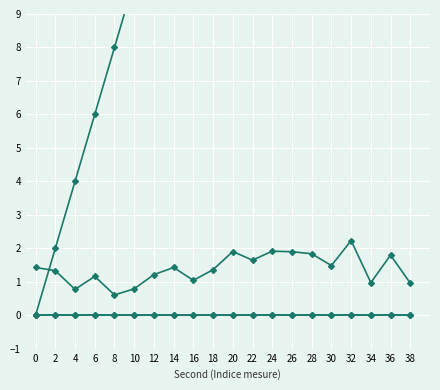

What is the total value across all series at 36?

37.8